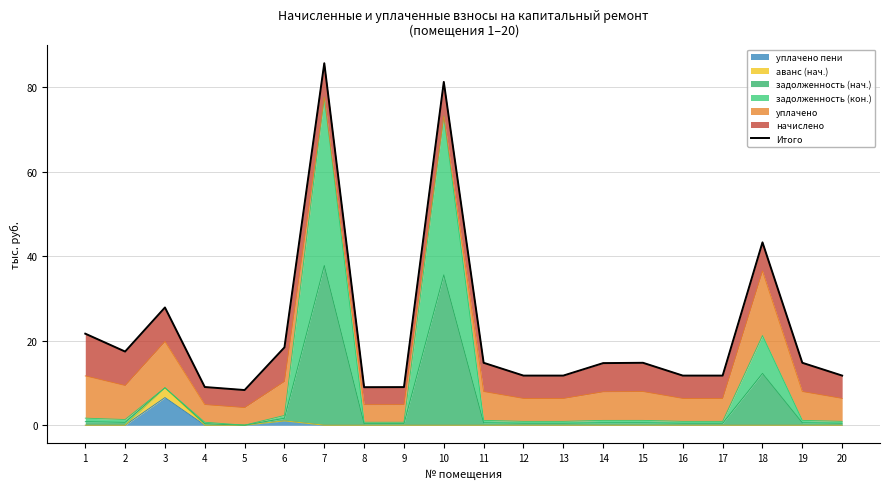

Reading right to left, transcribe all the data shown in this chart.

20=11.7	19=14.8	18=43.3	17=11.7	16=11.7	15=14.8	14=14.7	13=11.7	12=11.7	11=14.8	10=81.3	9=9.0	8=9.0	7=85.7	6=18.4	5=8.3	4=9.0	3=27.9	2=17.4	1=21.7